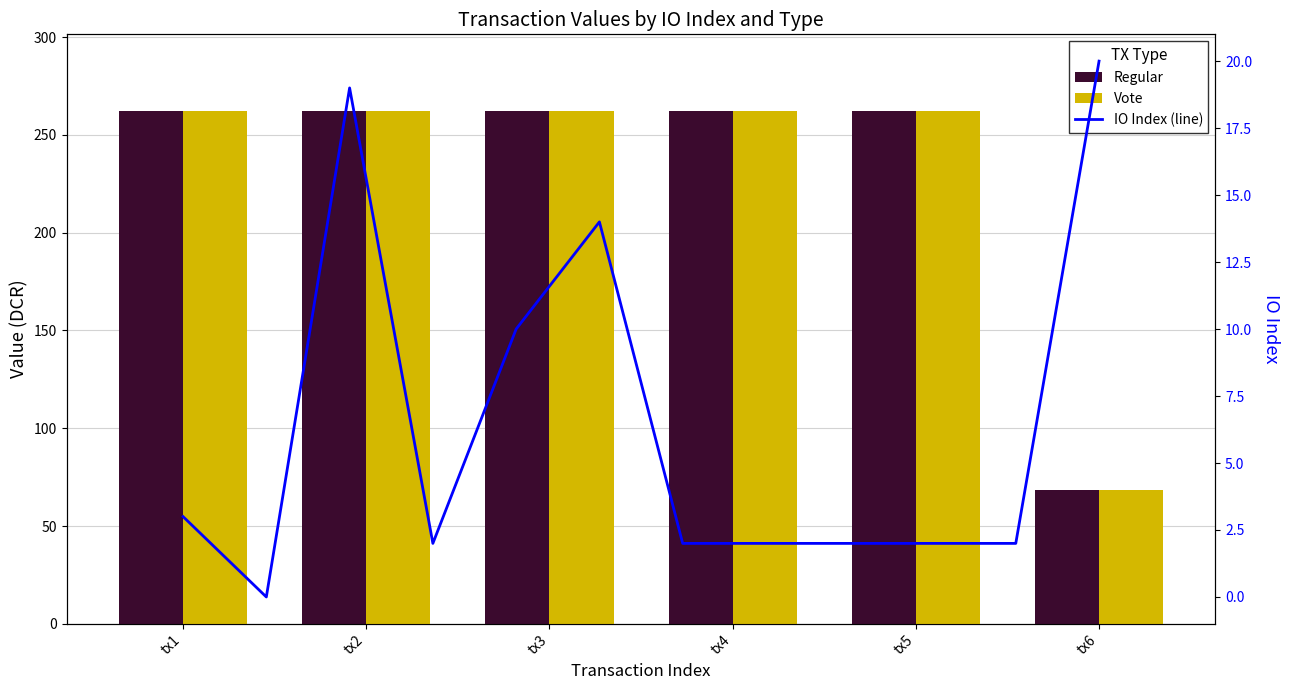

How many values in the Vote series are below 262?

1